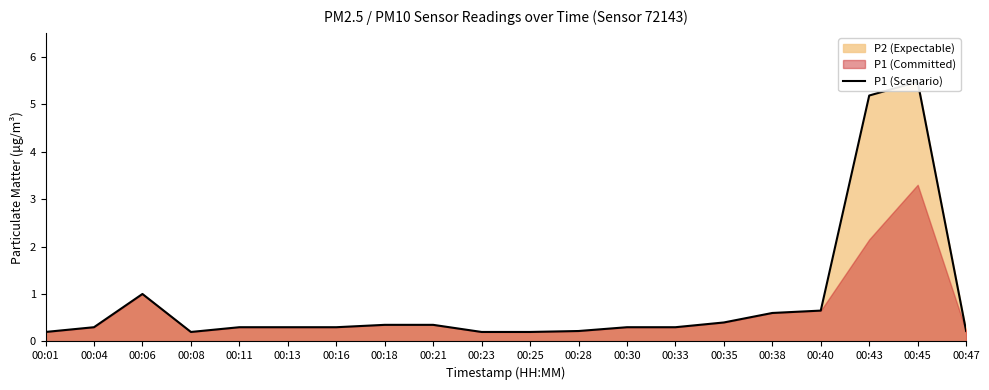

What is the minimum value shown in the chart?

0.2